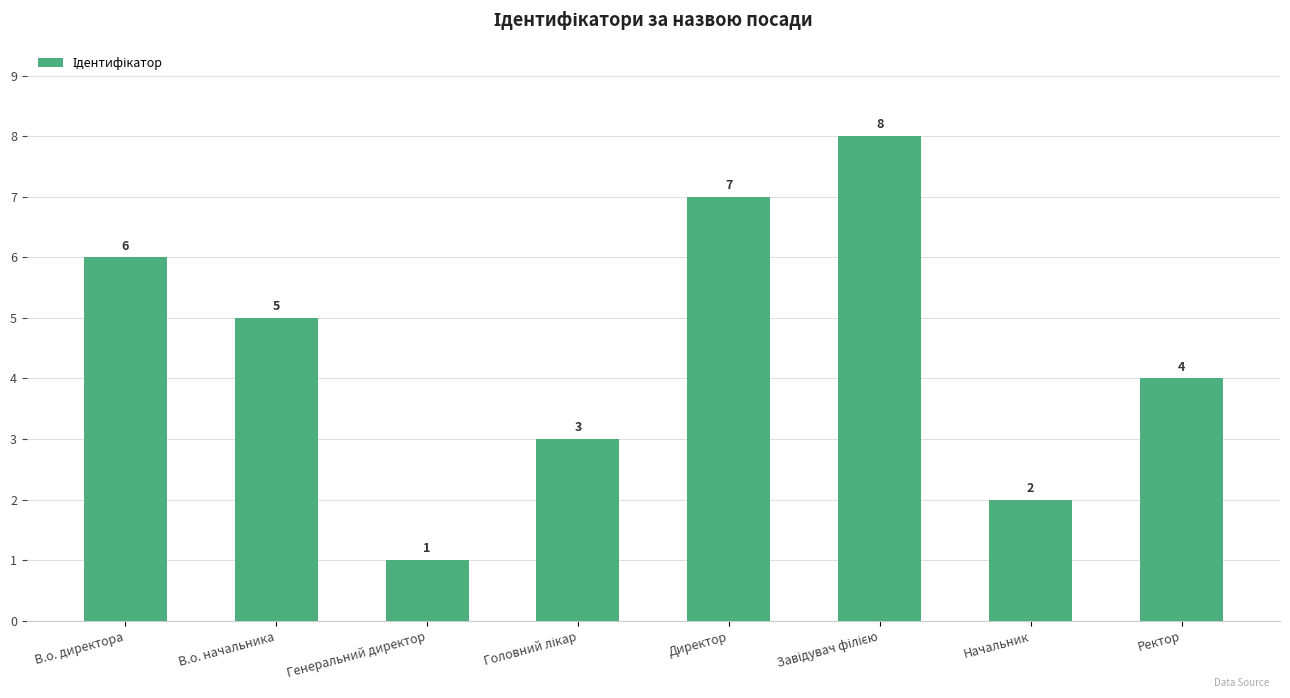

What is the sum of the values at Директор and В.о. начальника?

12